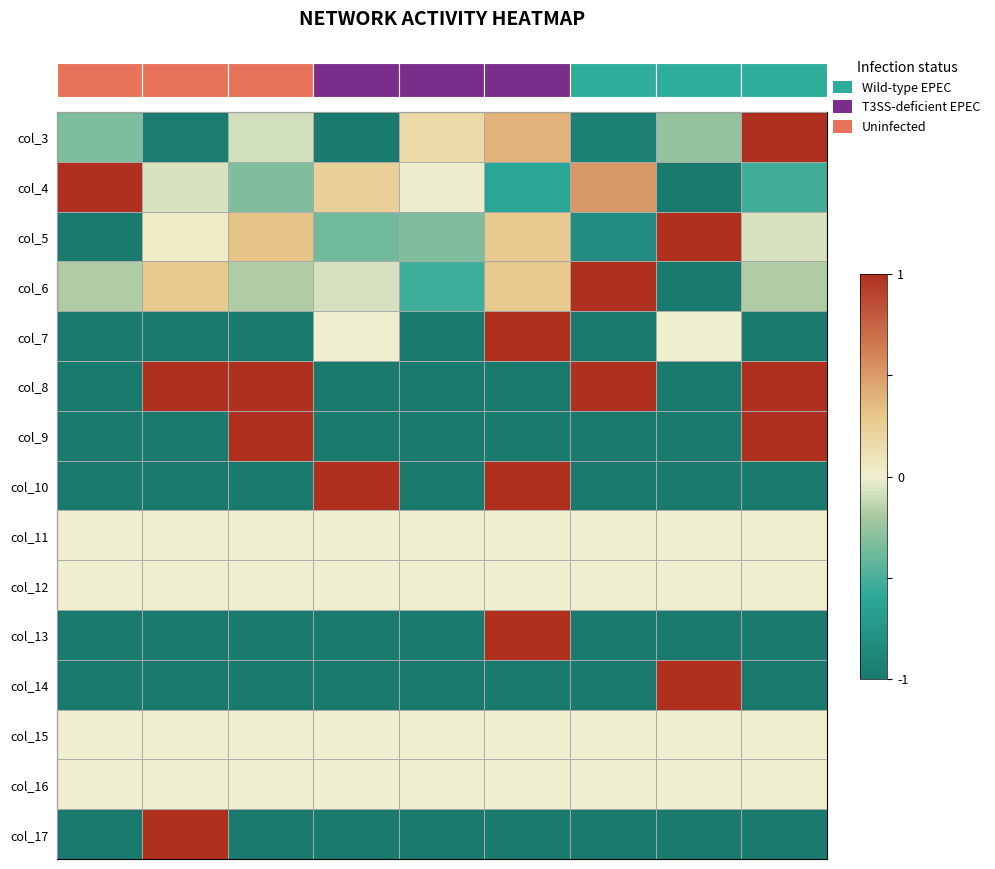

At how many categories does at least one series exceed 0?

9